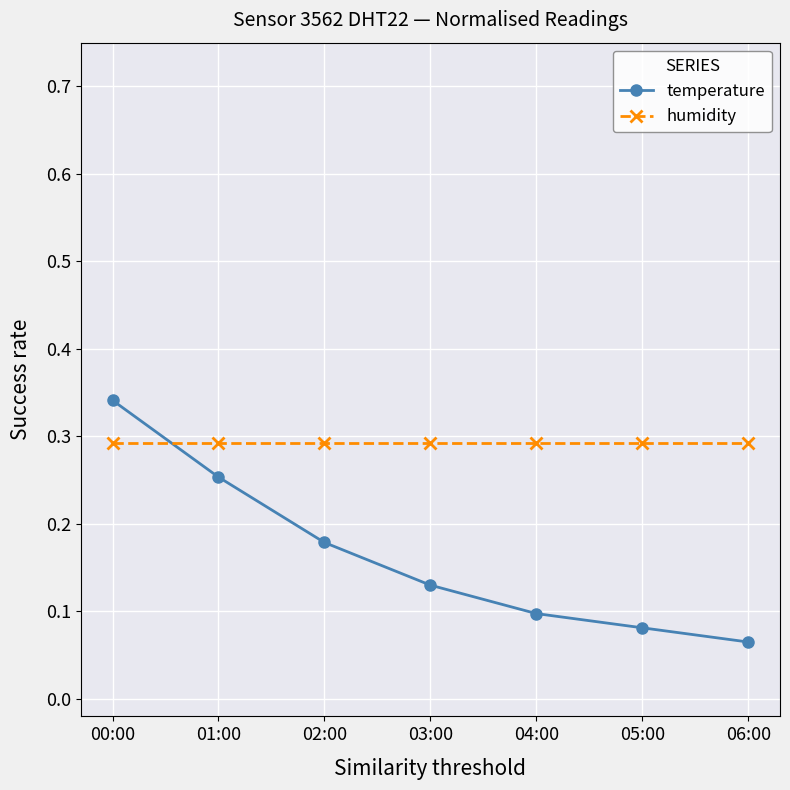

How many lines are shown in the chart?

2